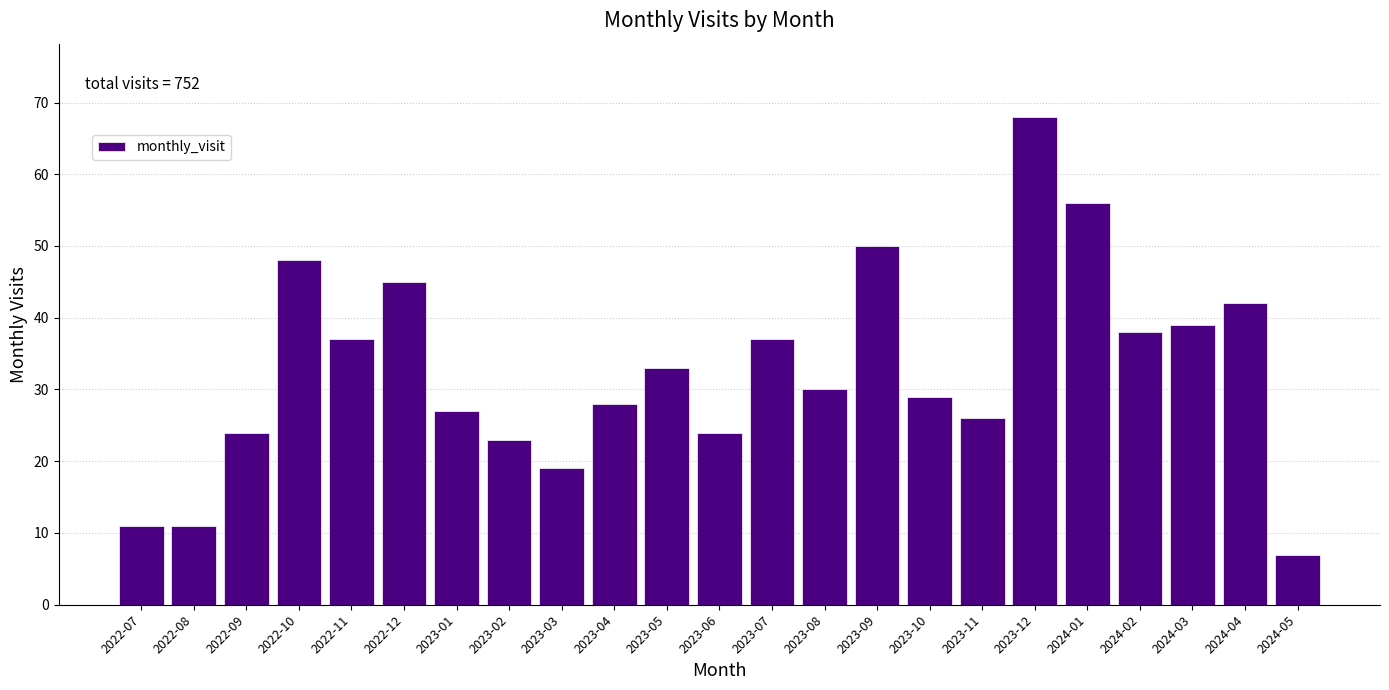

Reading left to right, extract all data points from this chart.

2022-07=11	2022-08=11	2022-09=24	2022-10=48	2022-11=37	2022-12=45	2023-01=27	2023-02=23	2023-03=19	2023-04=28	2023-05=33	2023-06=24	2023-07=37	2023-08=30	2023-09=50	2023-10=29	2023-11=26	2023-12=68	2024-01=56	2024-02=38	2024-03=39	2024-04=42	2024-05=7